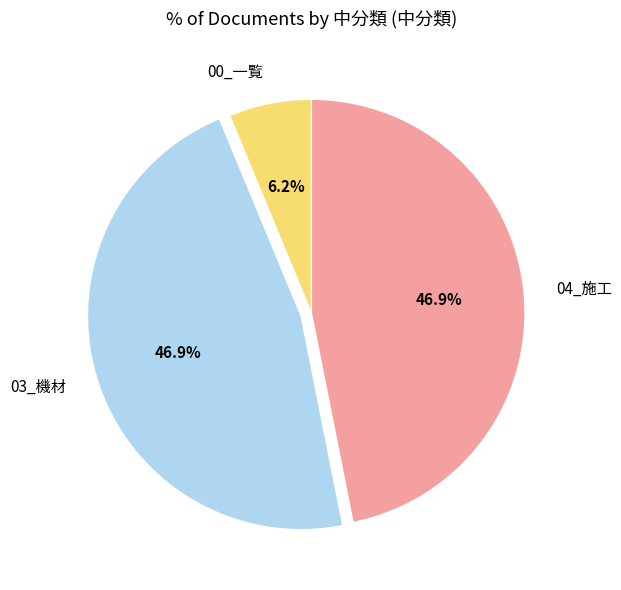

To the nearest percent, what is the difference between the largest and smallest slice percentages?

41%